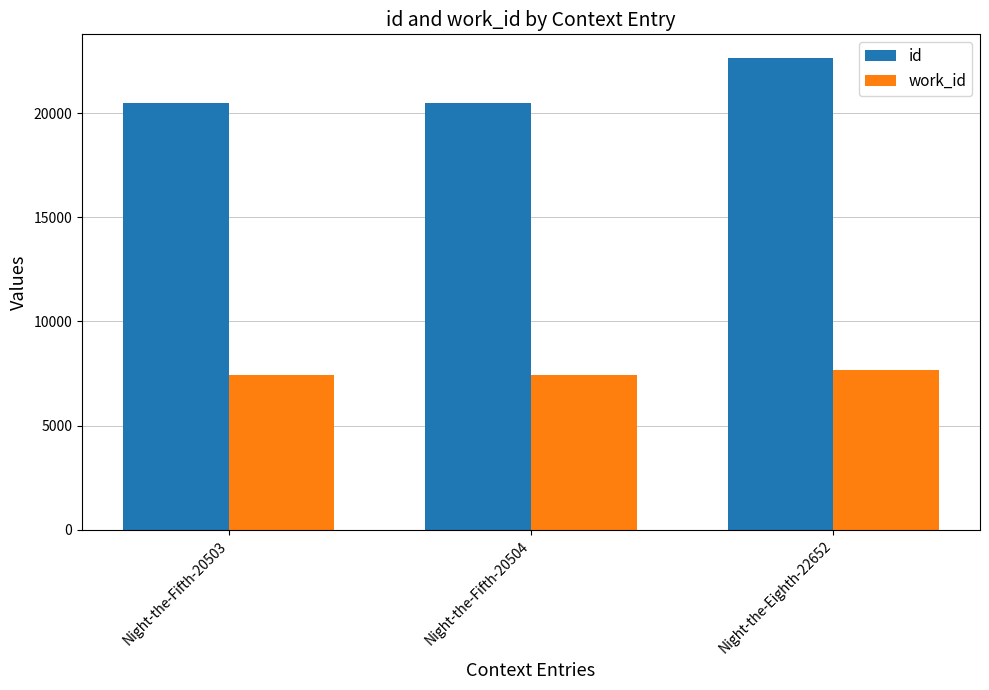

How many series are shown in this chart?

2